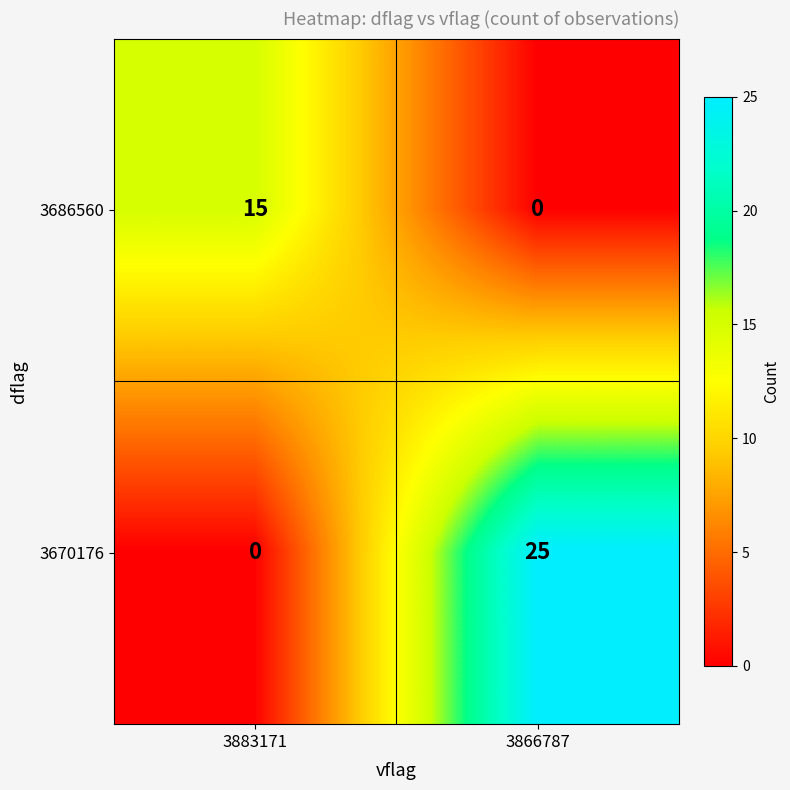

What is the total value across all series at 3866787?

25